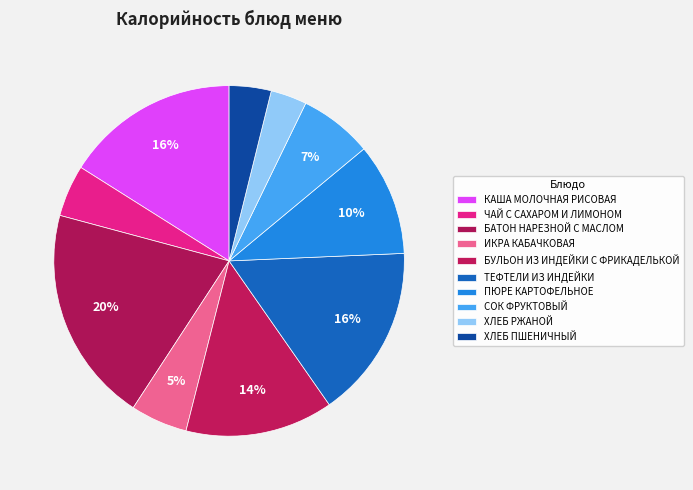

How many segments does this pie chart have?

10